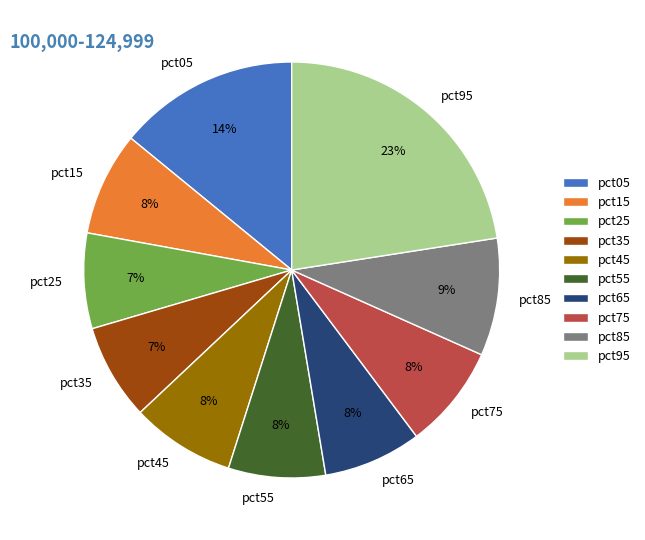

Combined, do pct25 and pct95 account for over 50%?

No